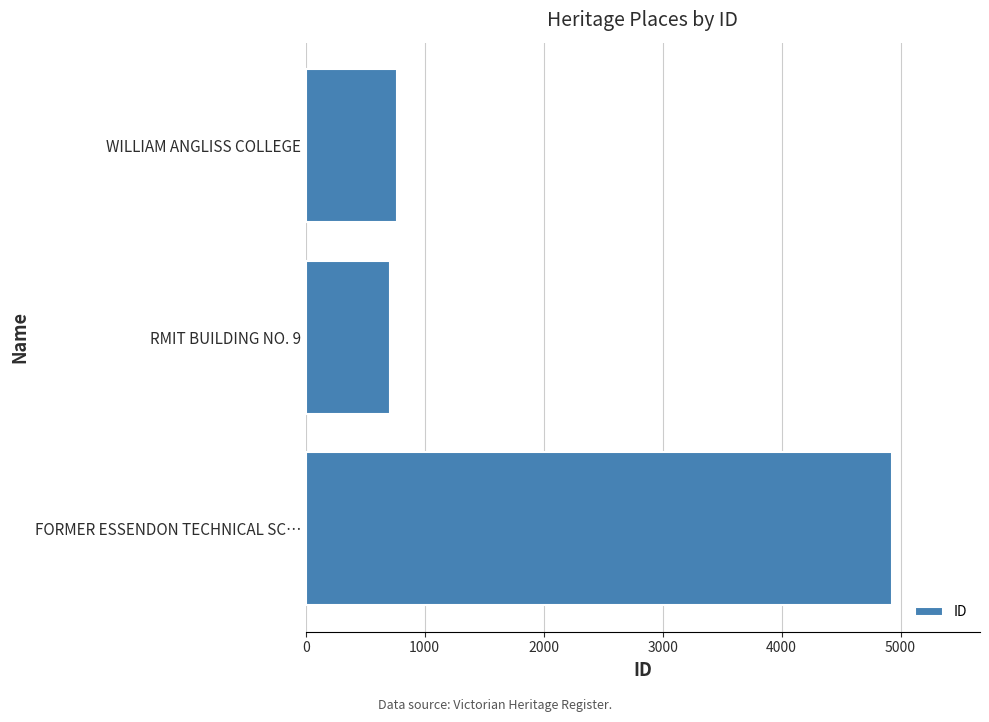

What is the difference between the maximum and minimum values?

4219